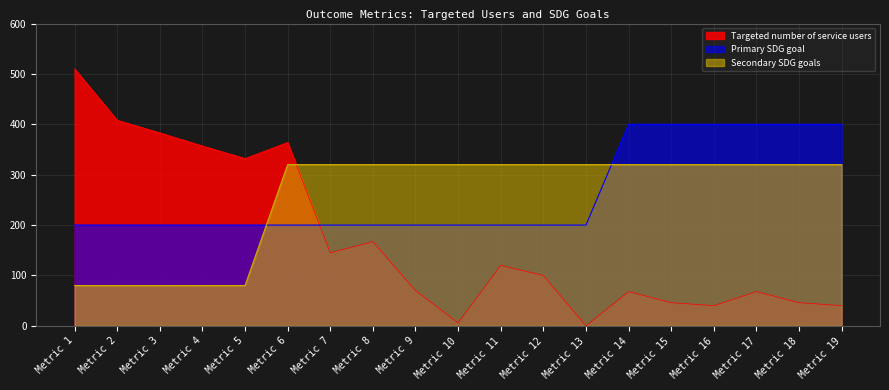

The value of Secondary SDG goals at Metric 8 is 514. True or false?

False